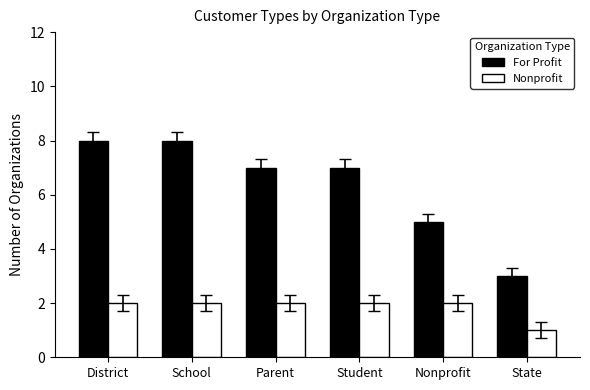

How many bars are there in total?

12